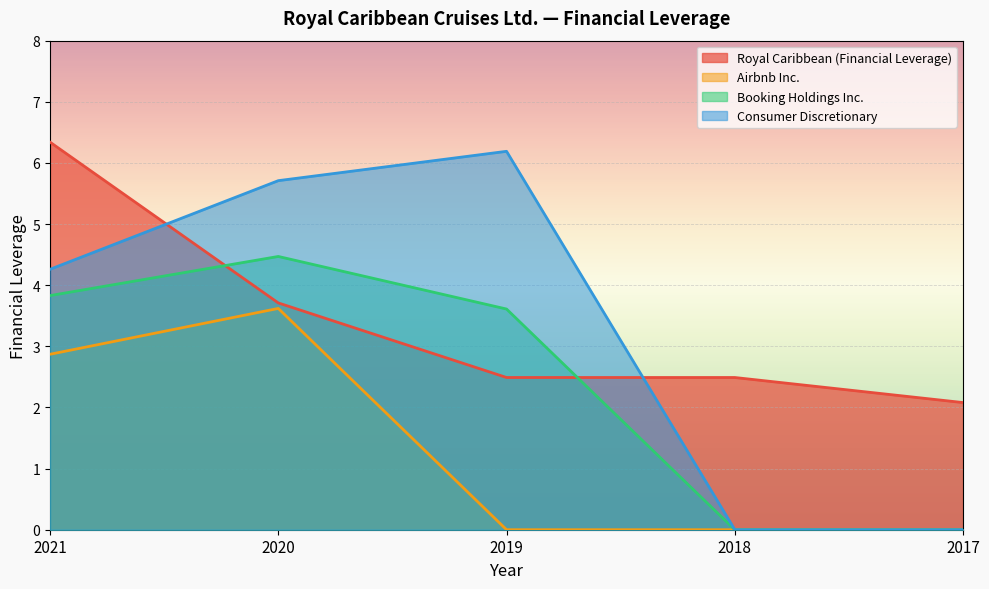

At which category is the sum across all series the highest?

2020